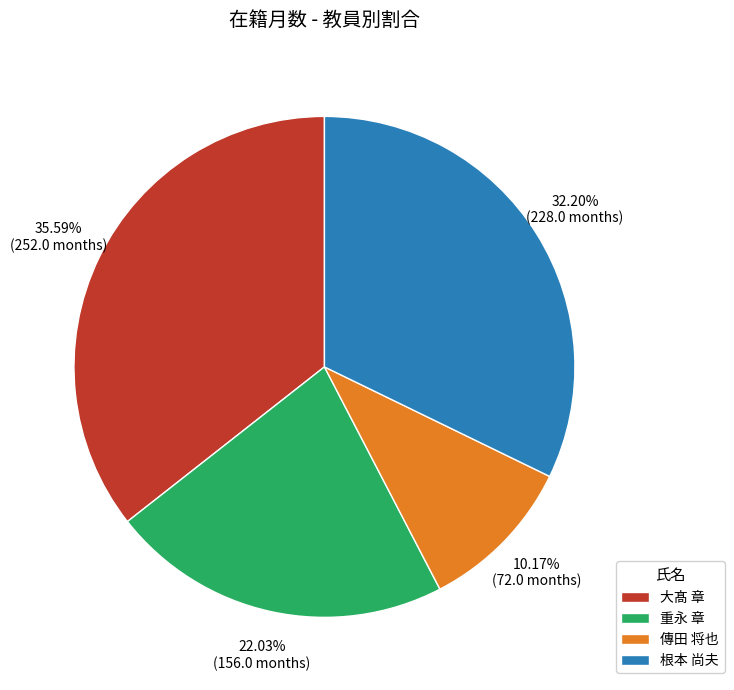

Which has a higher value, 根本 尚夫 or 大髙 章?

大髙 章